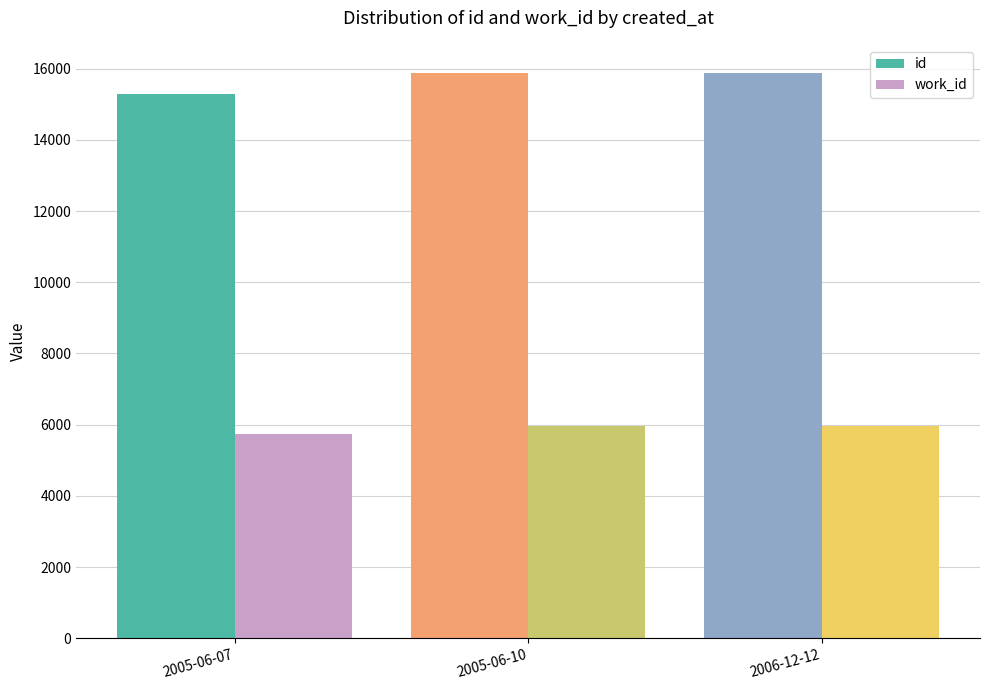

What is the lowest value of the work_id series?

5729